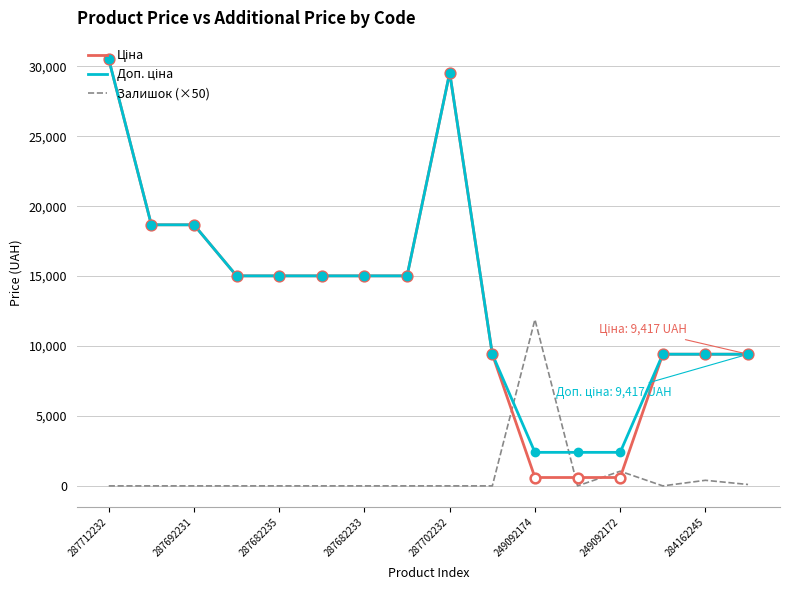

How many lines are shown in the chart?

3